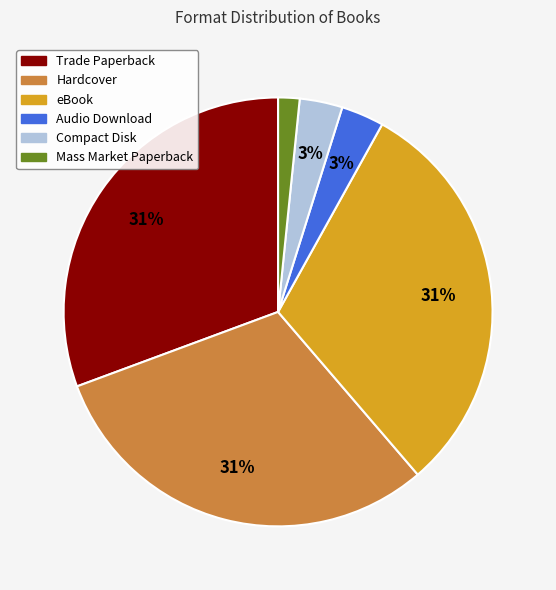

Is there any slice that represents more than half of the pie?

No